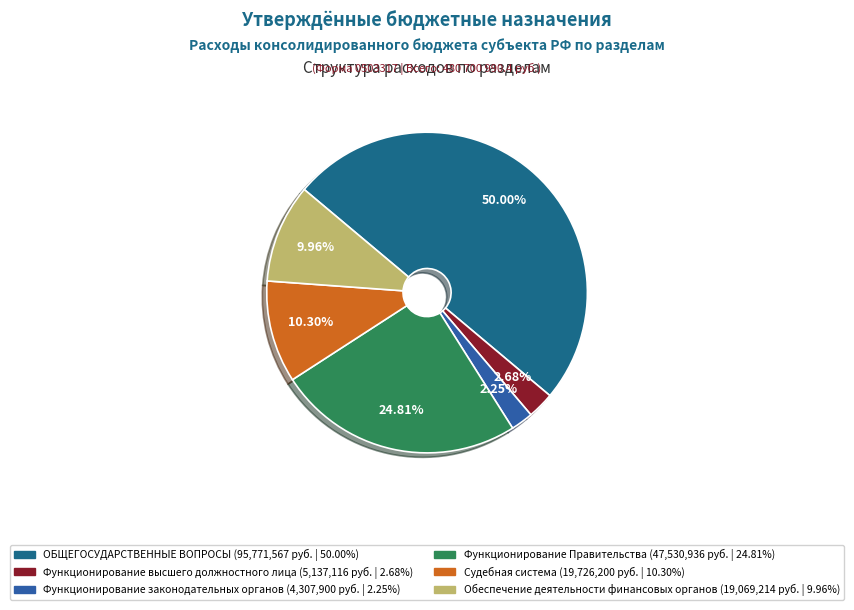

The ОБЩЕГОСУДАРСТВЕННЫЕ ВОПРОСЫ slice represents 50% of the pie. True or false?

True